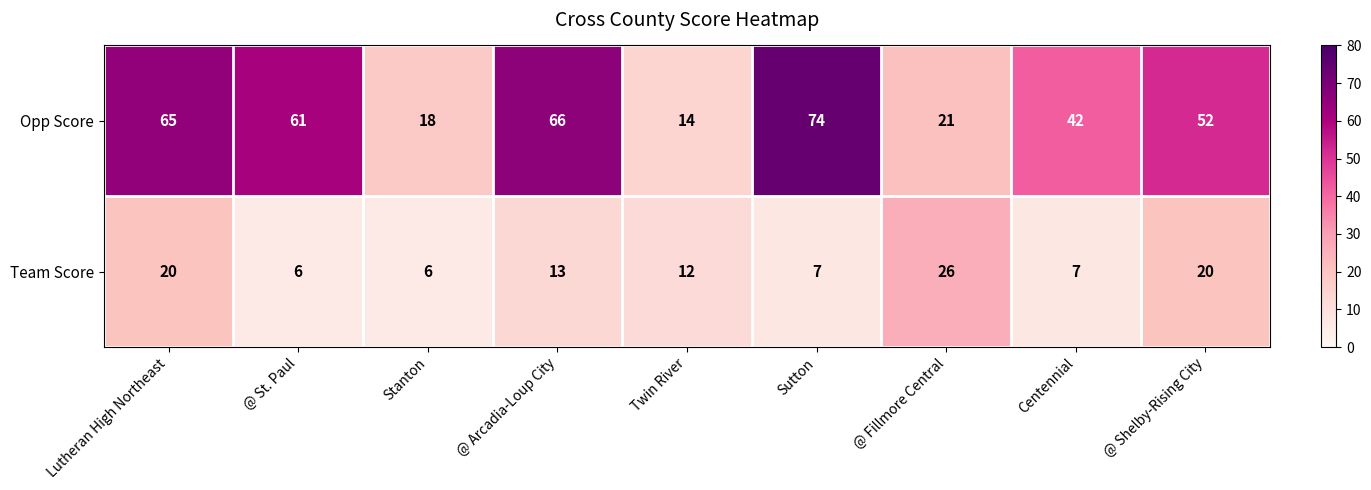

Read the Opp Score value at Stanton.

18